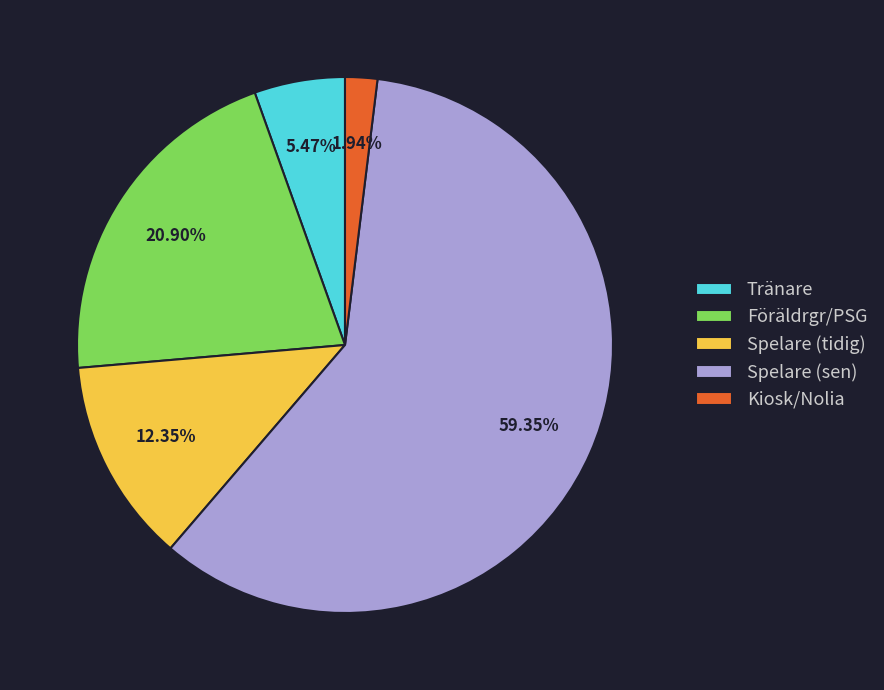

What is the smallest slice in the pie chart?

Kiosk/Nolia